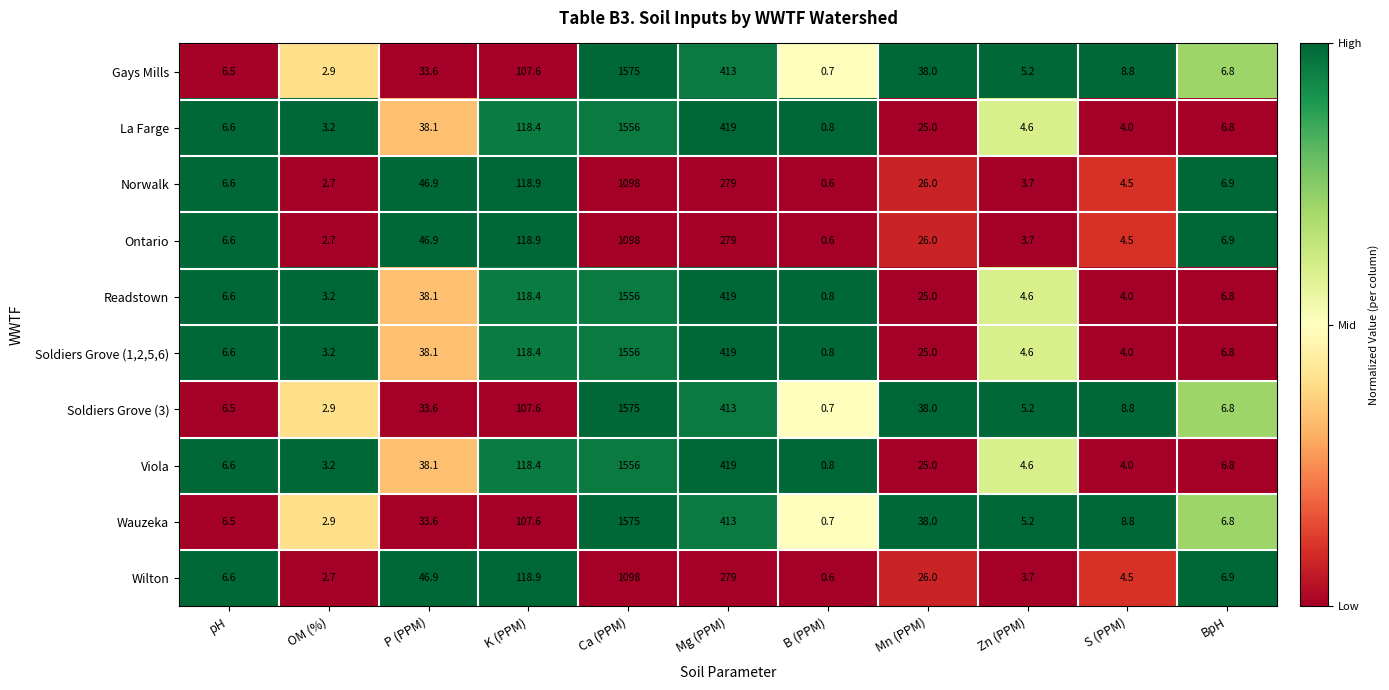

What is the spread (max minus min) of values at Zn (PPM)?

1.5